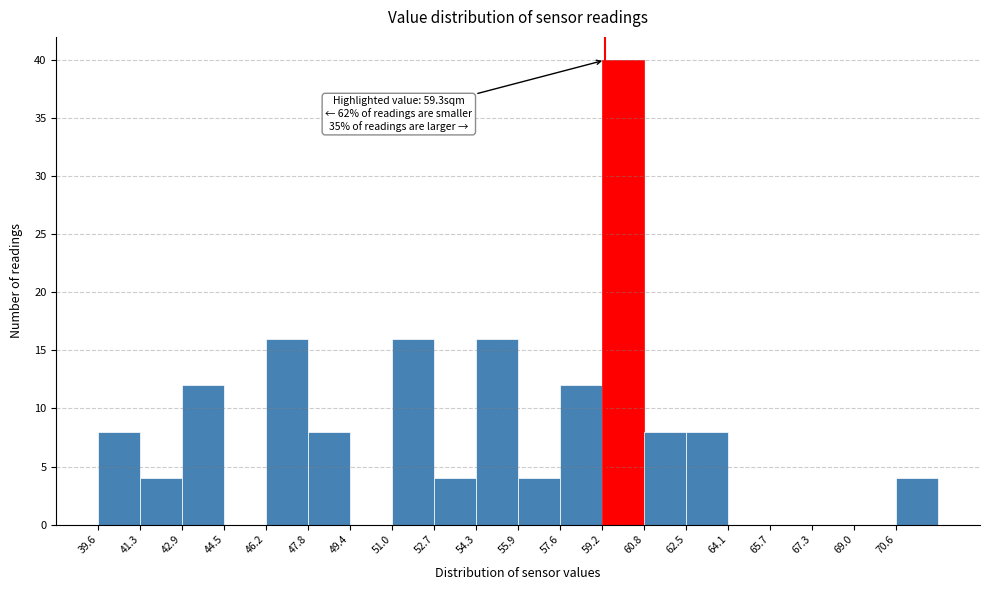

Which range on the x-axis has the tallest bar?

59.2 to 60.8